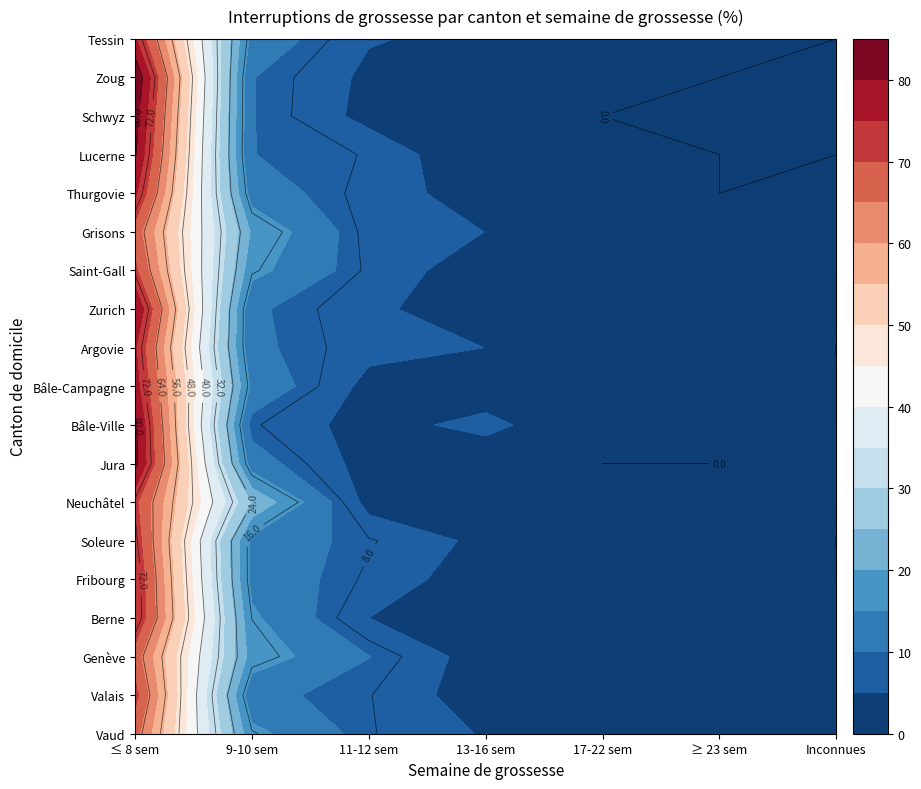

What is the sum of all Tessin values?

100.0